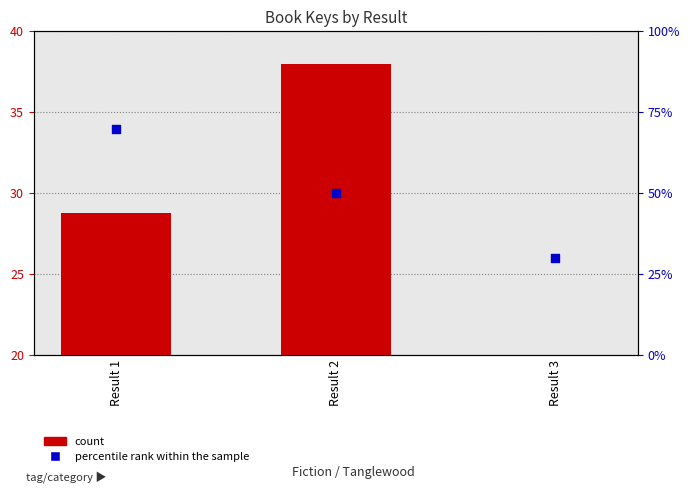

Is the value of count at Result 3 greater than the value of percentile rank within the sample at Result 2?

No